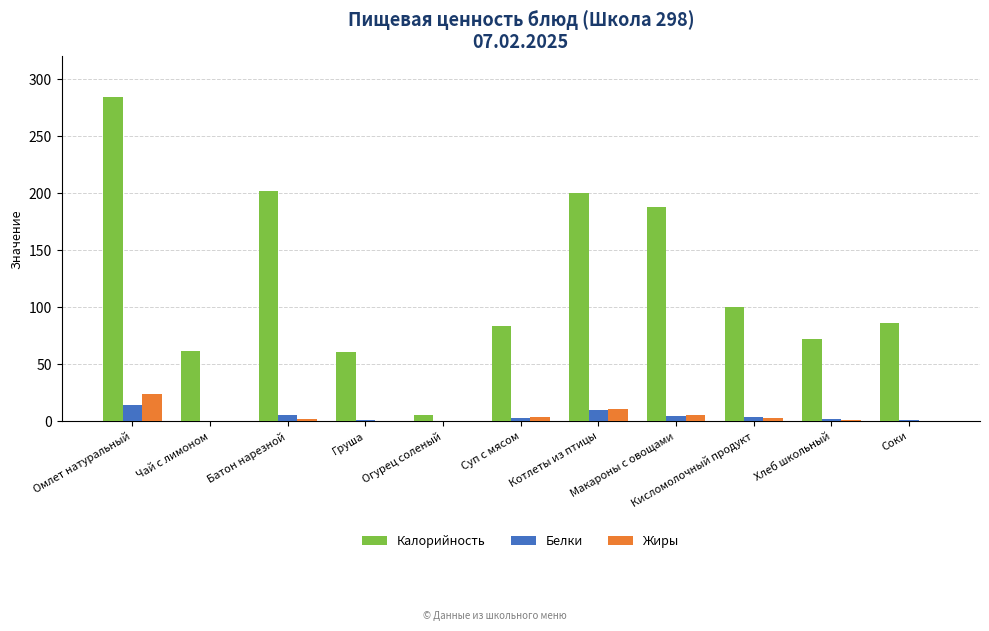

Which series has the largest total across all categories?

Калорийность